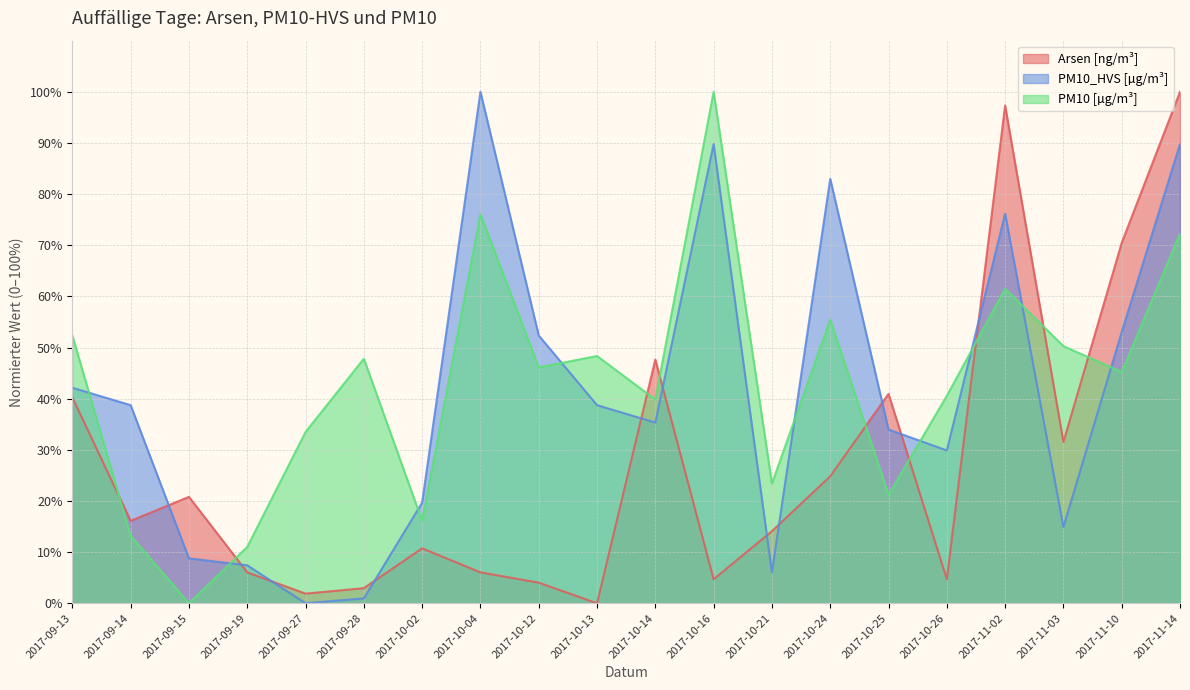

What are all the series names shown in the legend?

Arsen [ng/m³], PM10_HVS [µg/m³], PM10 [µg/m³]